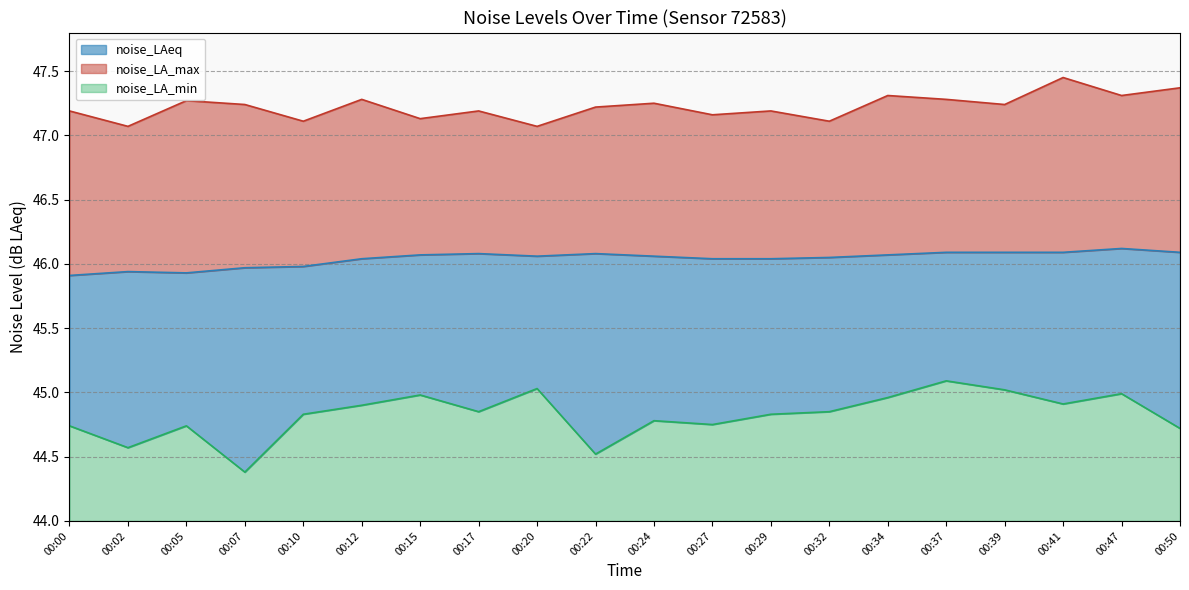

True or false: noise_LA_min and noise_LAeq cross at least once.

False